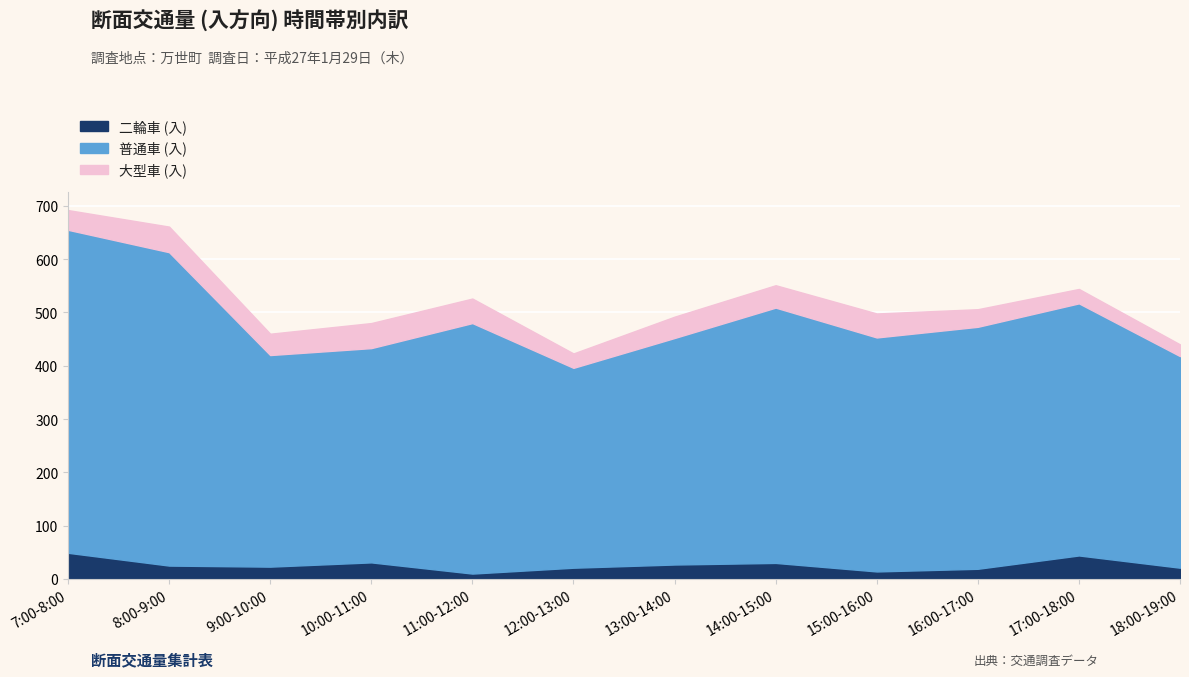

What is the sum of the 二輪車 (入) values at 12:00-13:00 and 15:00-16:00?

35